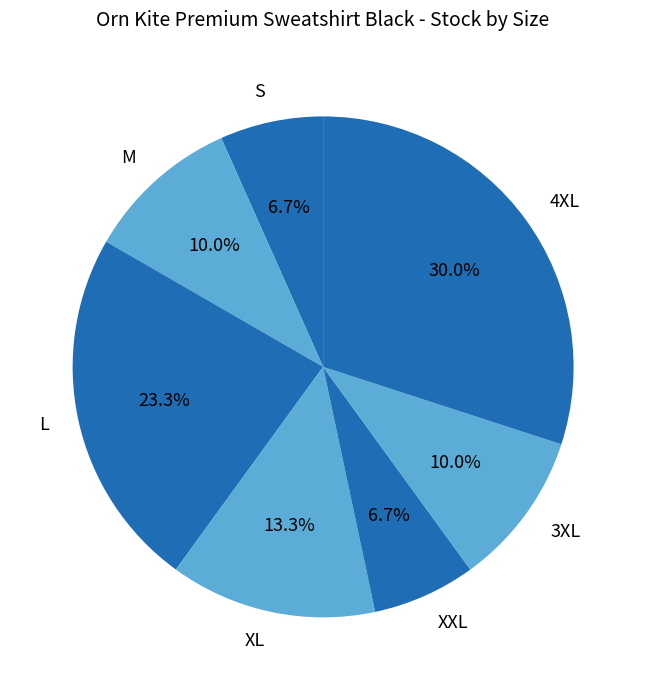

Combined, do 3XL and 4XL account for over 50%?

No